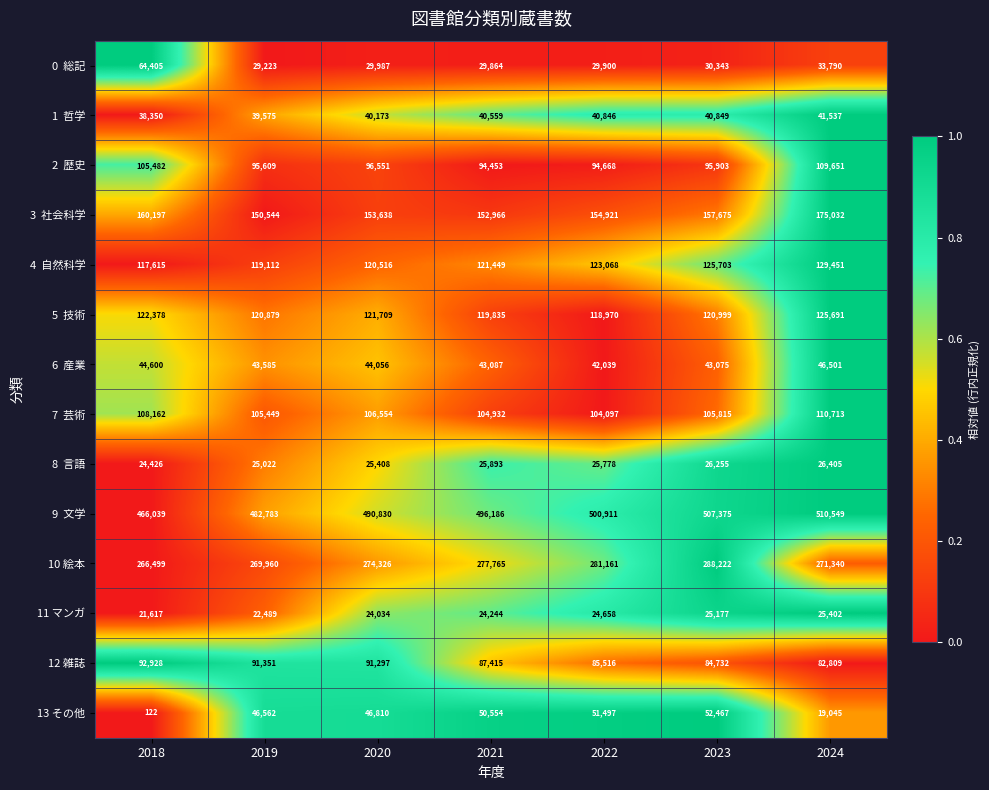

Which series has the widest spread of values?

13 その他